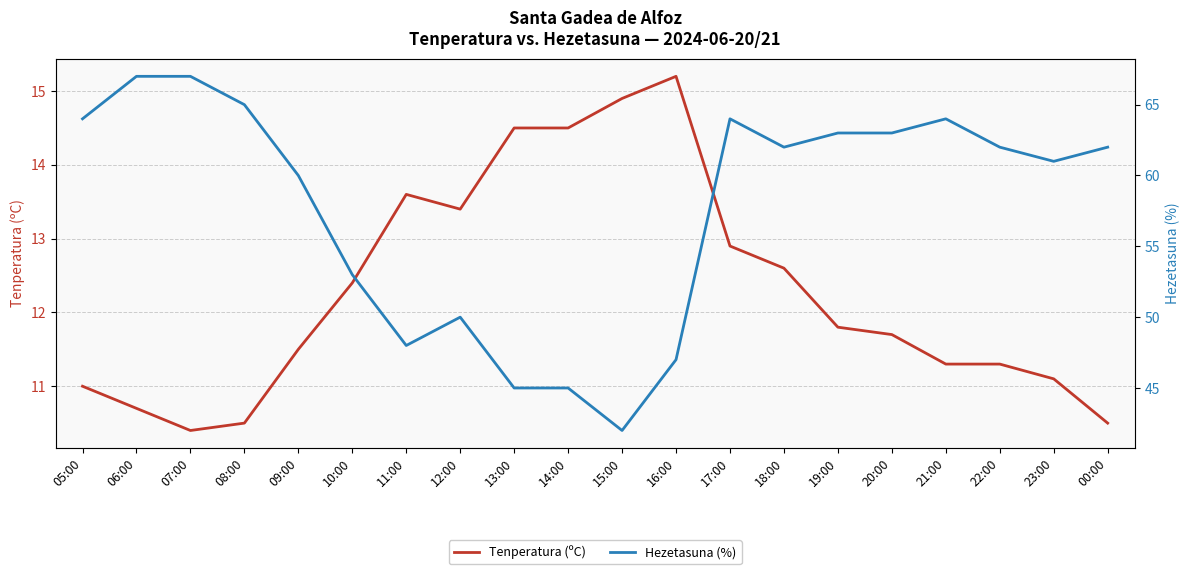

Which series changed the most between 07:00 and 23:00?

Hezetasuna (%)